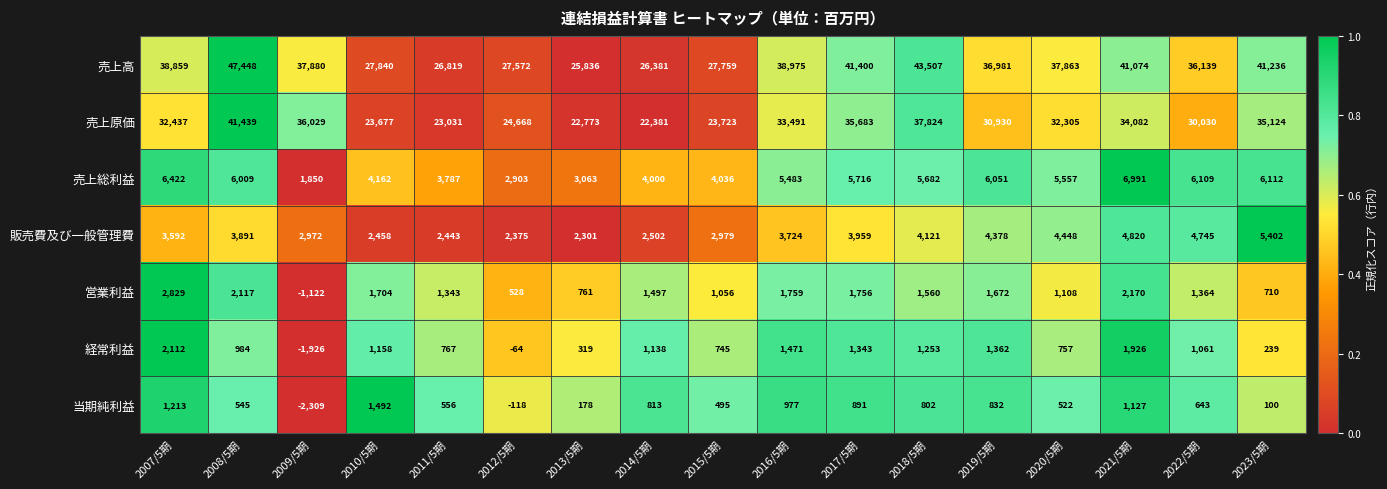

How many series are shown in this chart?

7